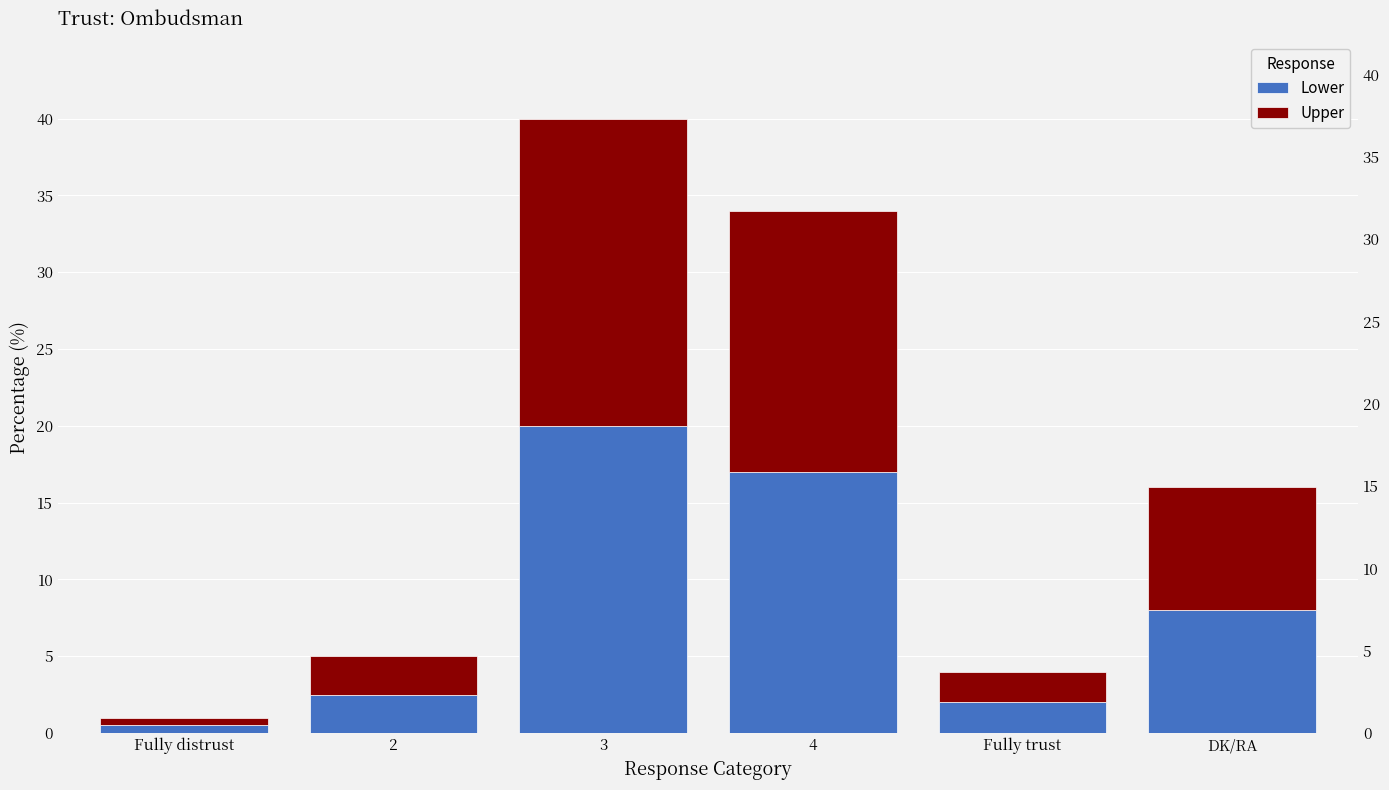

What is the label of the 3rd bar from the left?

3